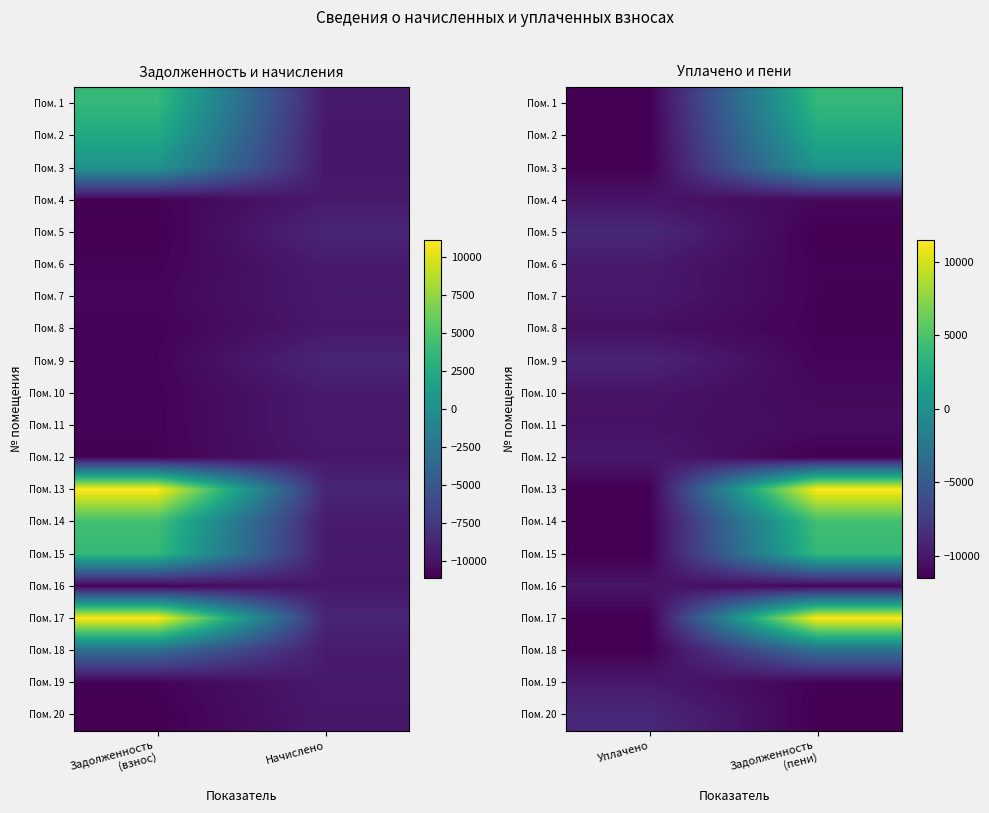

What is the sum of the Пом. 8 values at Уплачено and Задолженность (пени)?

-21864.9